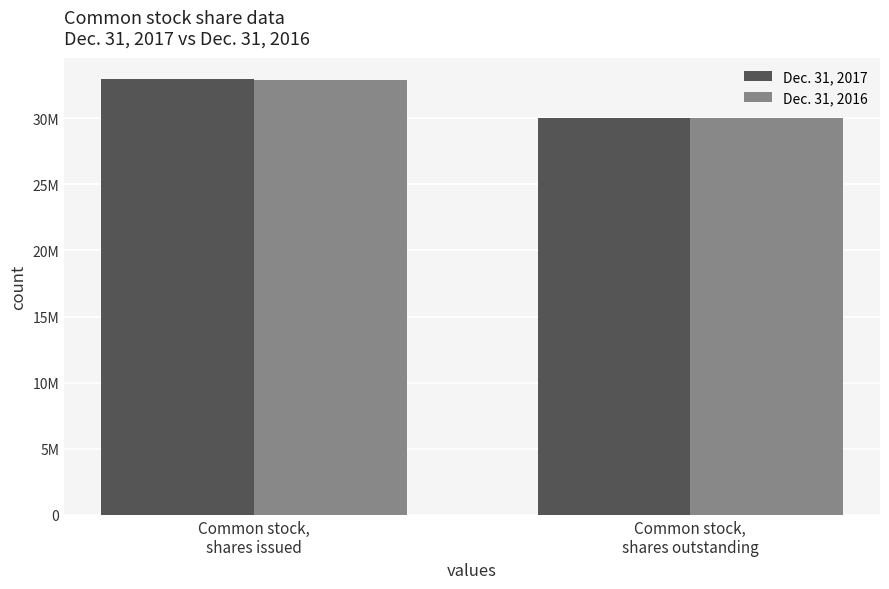

Between Common stock,
shares issued and Common stock,
shares outstanding, which series saw the biggest shift?

Dec. 31, 2017